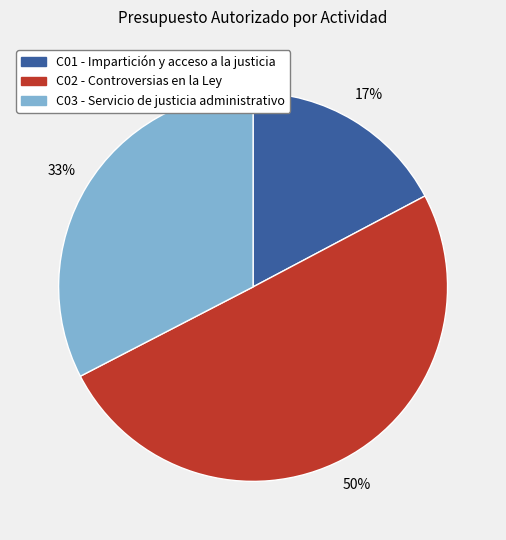

To the nearest percent, what is the difference between the largest and smallest slice percentages?

33%